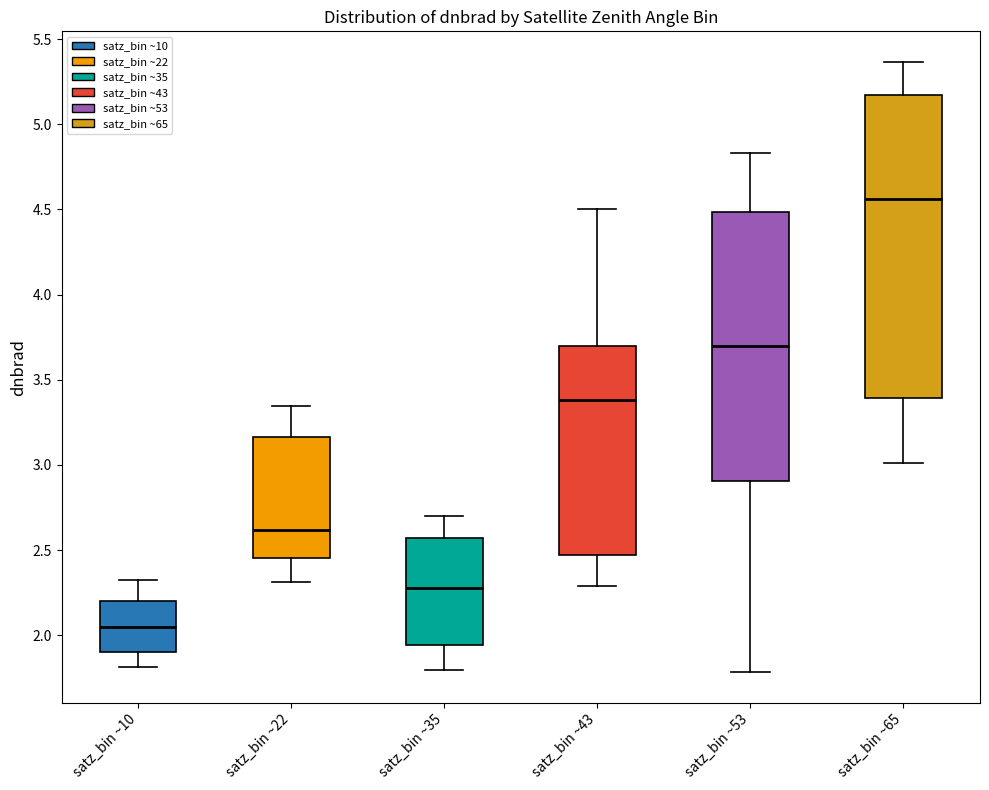

Which box is the tallest, from its lower edge to its upper edge?

satz_bin ~65